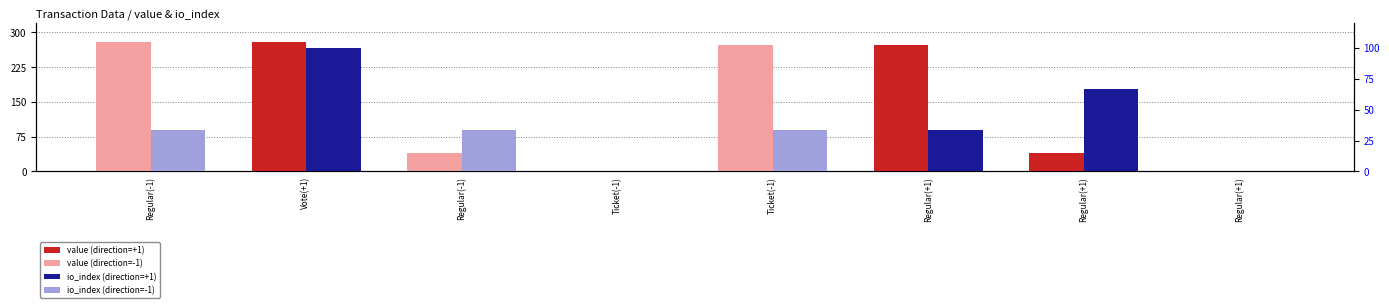

What is the difference between the second highest and second lowest values in the value series?

279.5